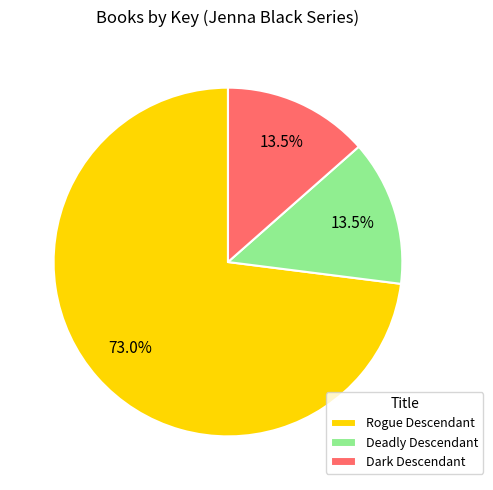

How many segments does this pie chart have?

3